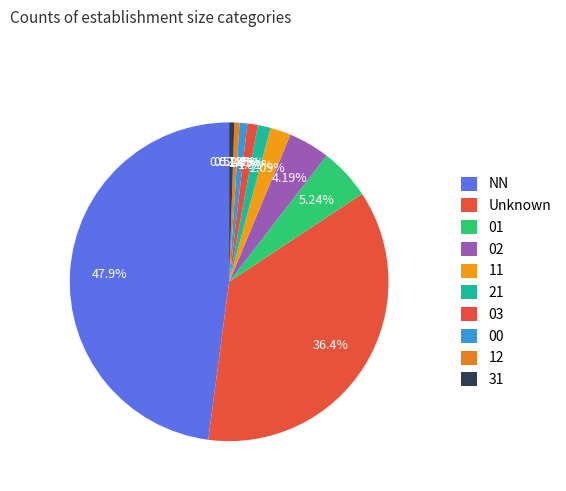

Approximately how many times larger is the value at 00 compared to 31?

1.5